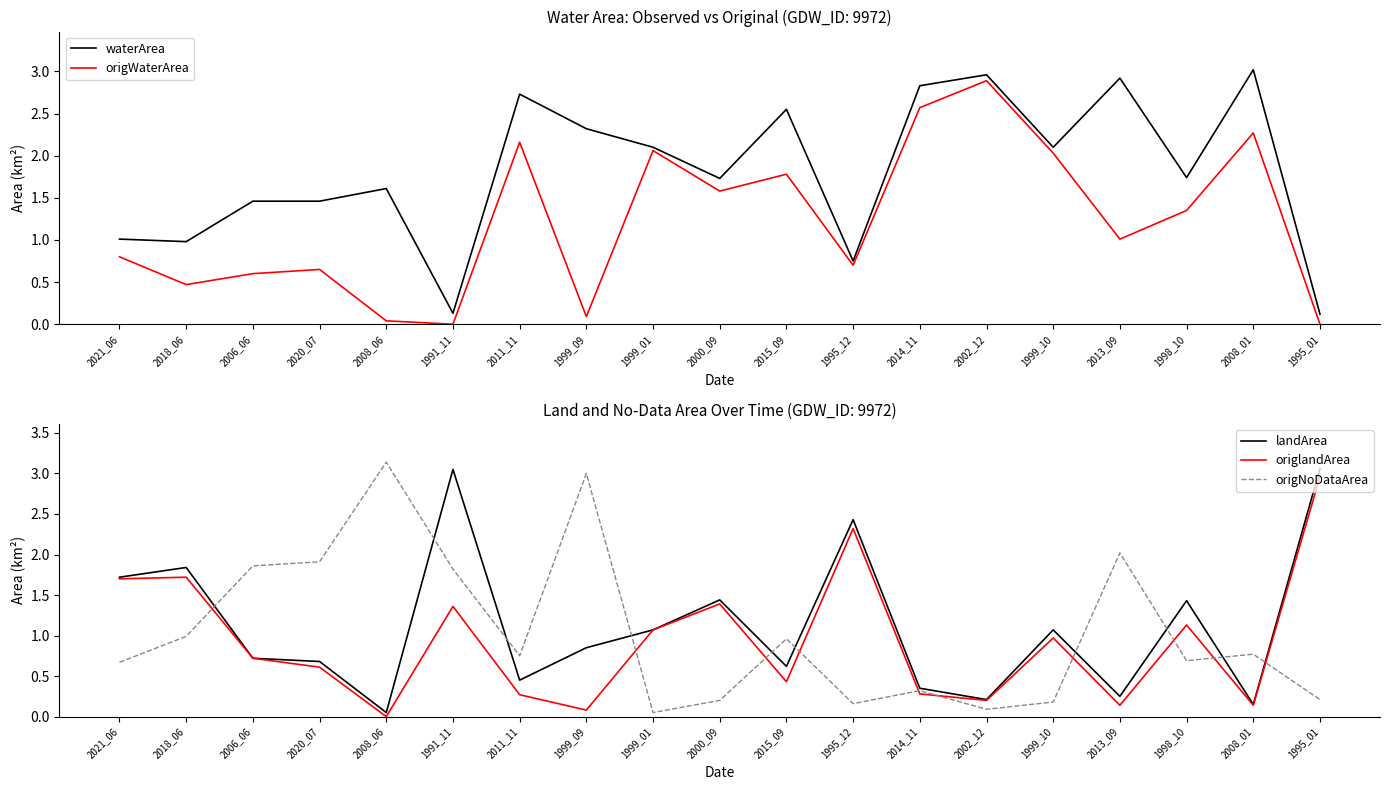

Which series has the largest total across all categories?

waterArea